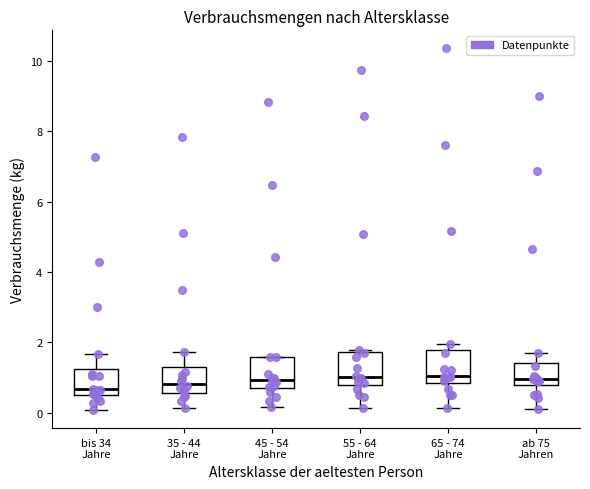

Reading left to right, transcribe this box plot: for each box, give where its median line is, the range the box spans, and where its two whiskers end, as read against the y-axis. The values are not printed on the chart, so give them approximately, as read against the axis.

bis 34 Jahre: median 0.6, box 0.4 to 1.2, whiskers 0.0 to 1.6
35 - 44 Jahre: median 0.8, box 0.6 to 1.4, whiskers 0.2 to 1.8
45 - 54 Jahre: median 1.0, box 0.8 to 1.6, whiskers 0.2 to 1.6
55 - 64 Jahre: median 1.0, box 0.8 to 1.8, whiskers 0.2 to 1.8 (just above the box's upper edge)
65 - 74 Jahre: median 1.0, box 0.8 to 1.8, whiskers 0.2 to 2.0
ab 75 Jahren: median 1.0, box 0.8 to 1.4, whiskers 0.2 to 1.8